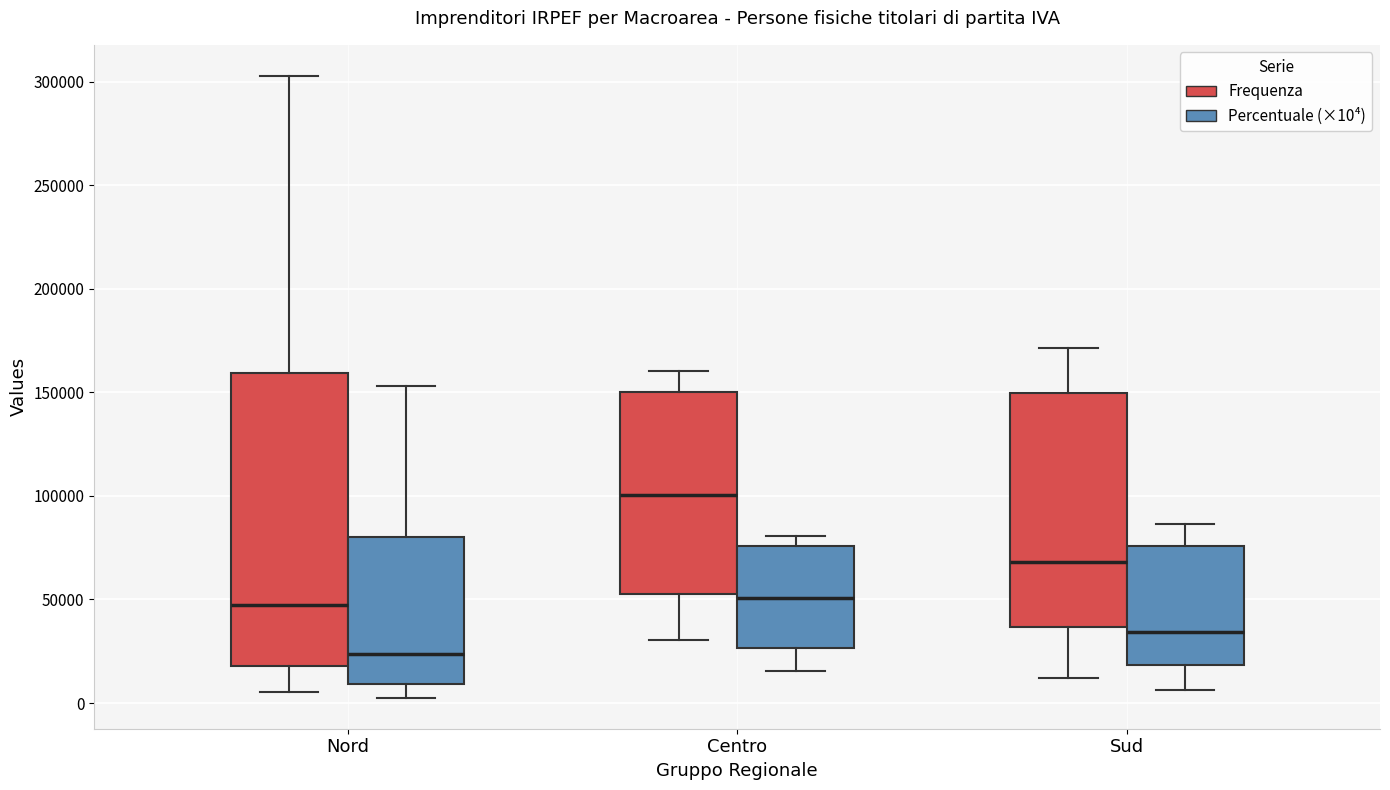

Where does the median line of the box for Nord (Frequenza) sit on the y-axis? The values are not printed on the chart, so give them approximately, as read against the axis.

45000